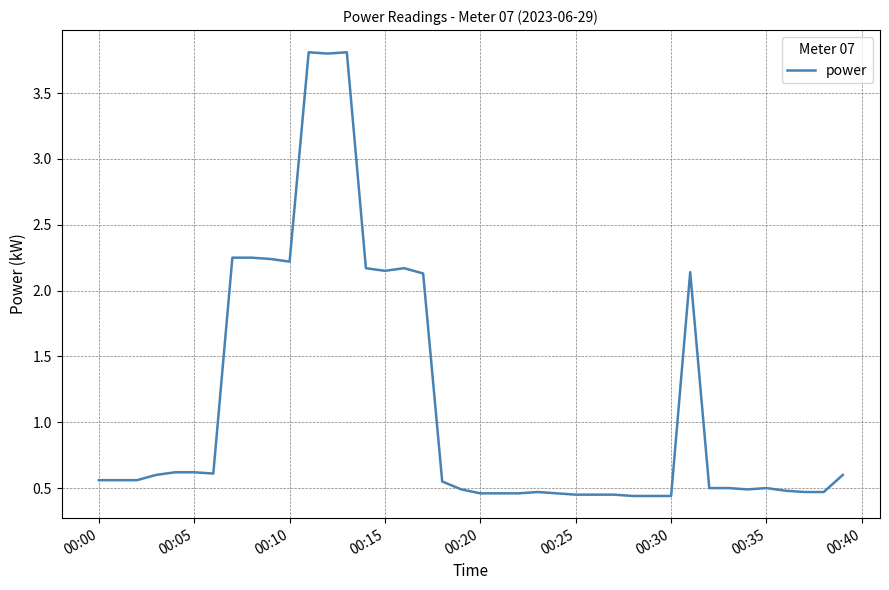

What is the greatest value displayed?

3.8